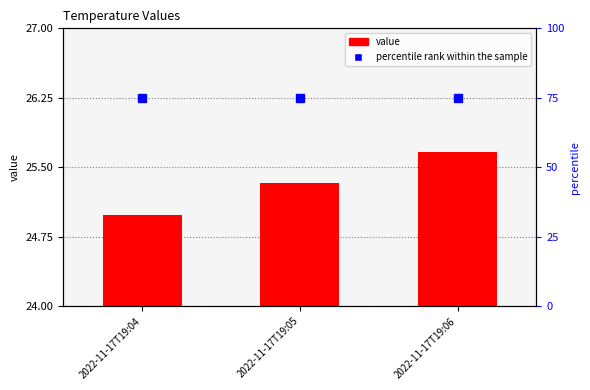

Which series has the largest range (max minus min)?

value